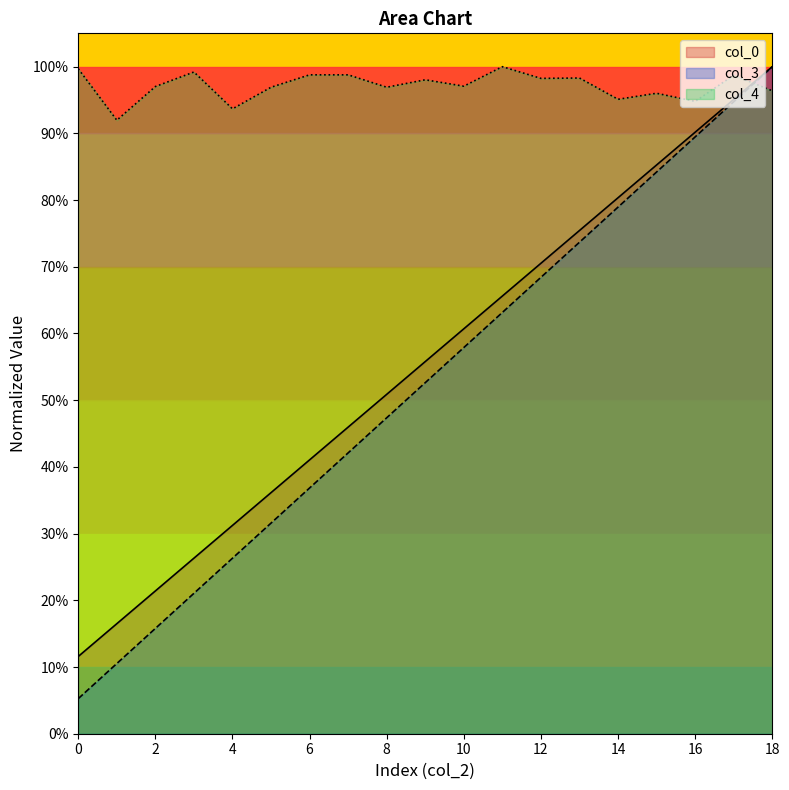

How many lines are shown in the chart?

3